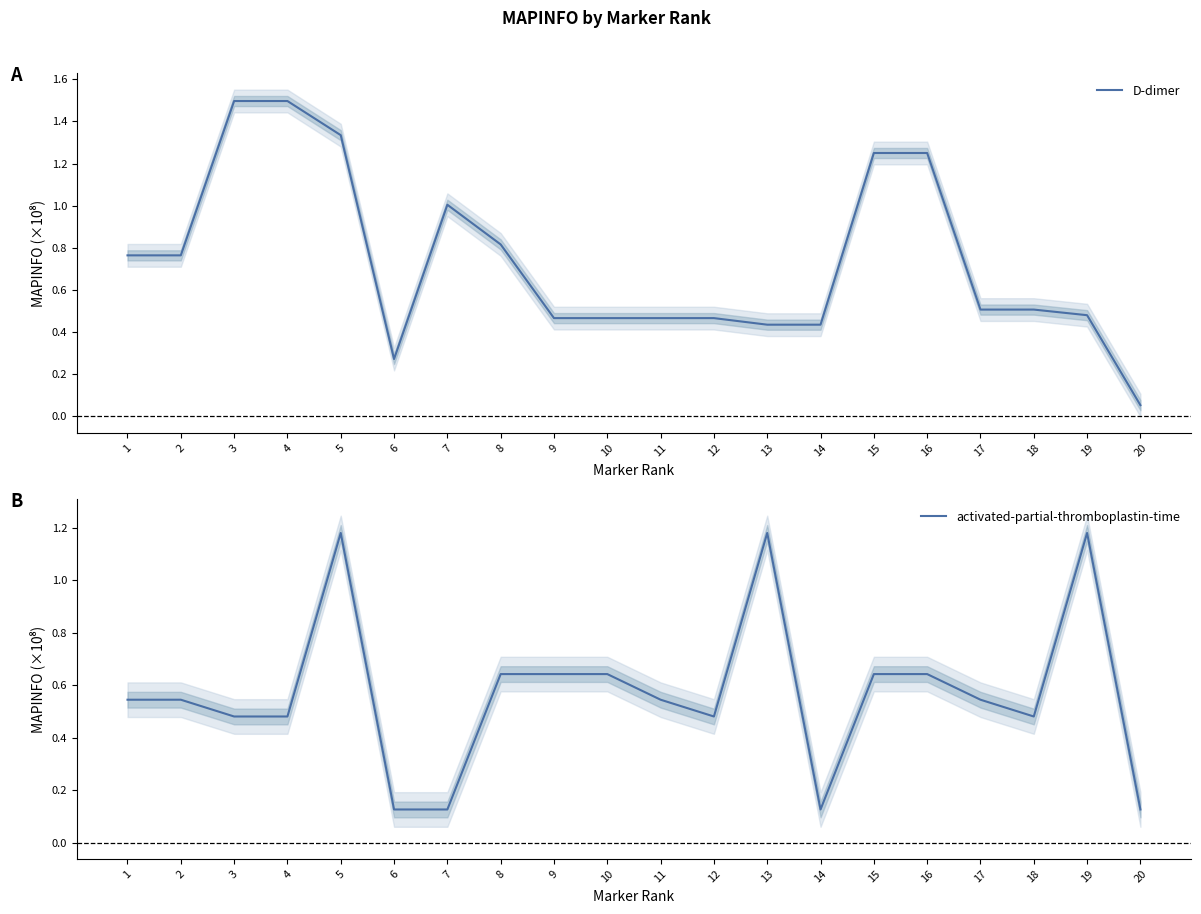

Between which two adjacent categories do activated-partial-thromboplastin-time and D-dimer first intersect?

8 and 9